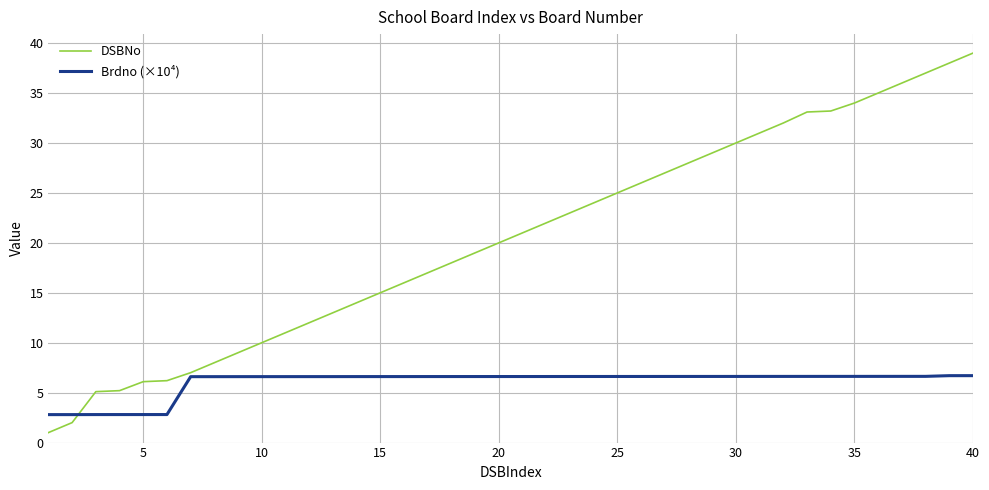

What is the difference between the maximum and second lowest values in the DSBNo series?

37.0